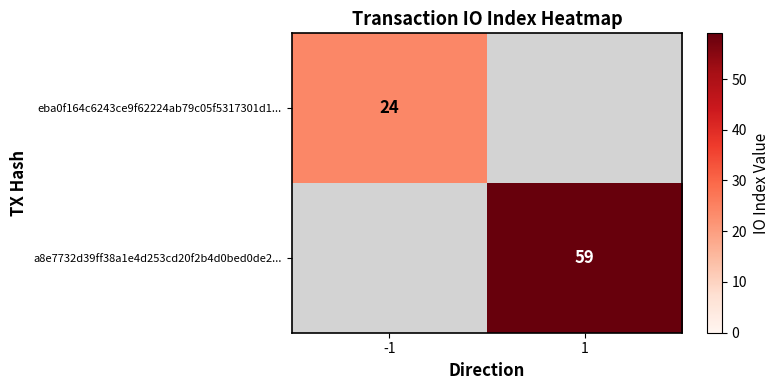

What is the total value across all series at 1?

59